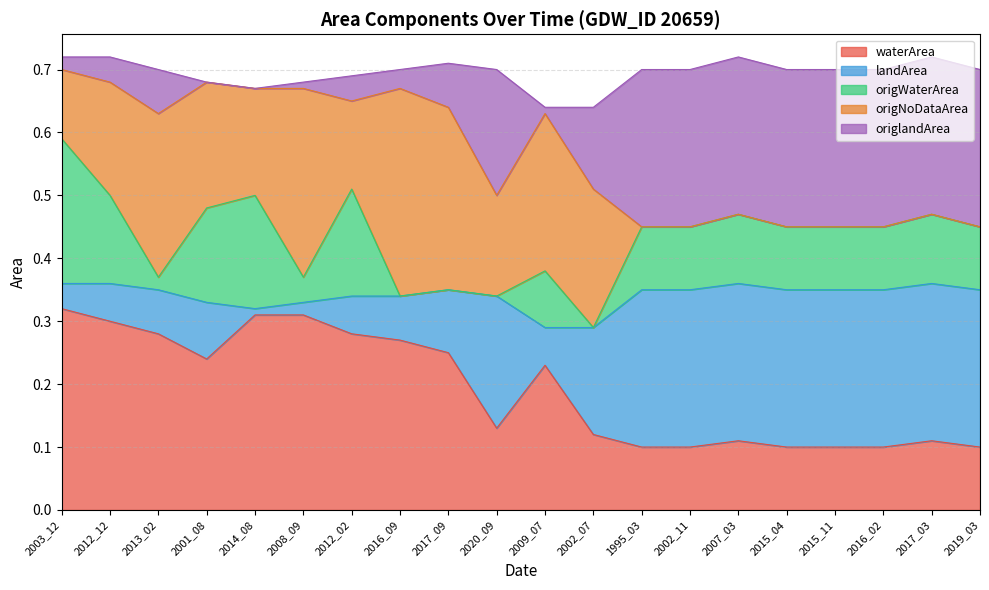

How many waterArea values are between 0 and 1?

20